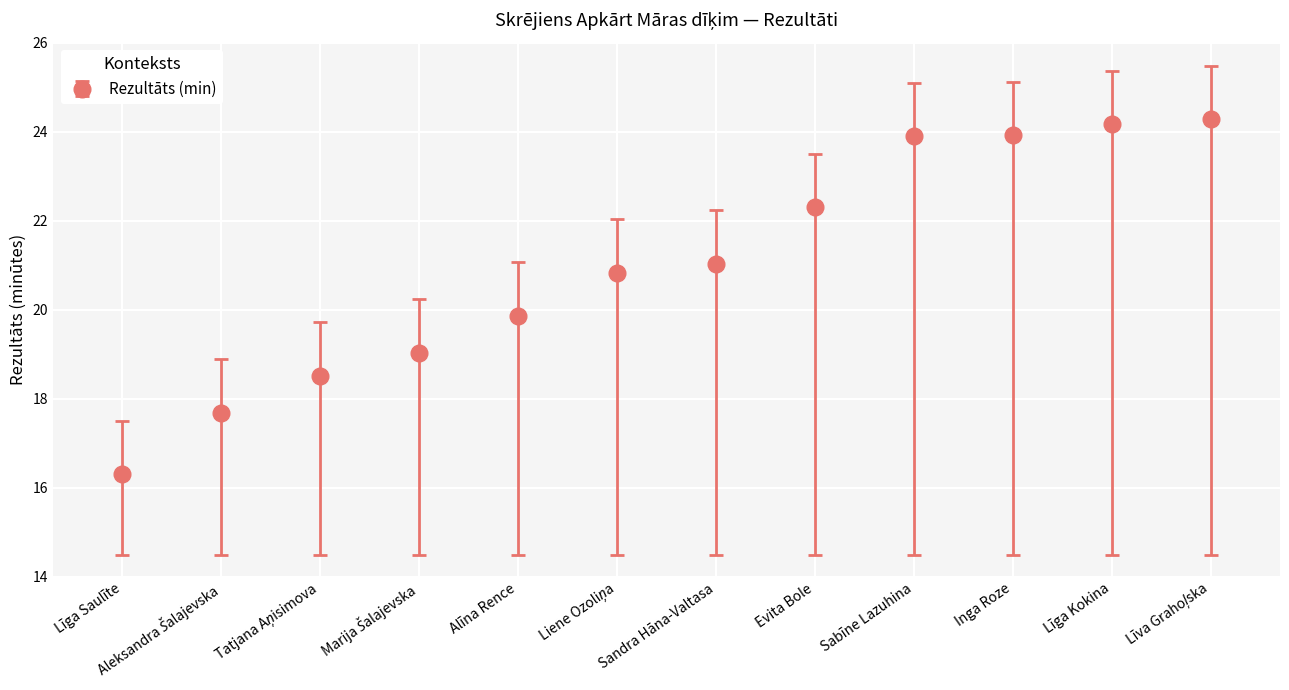

Where is the data nearest to the value 20?

Alīna Rence